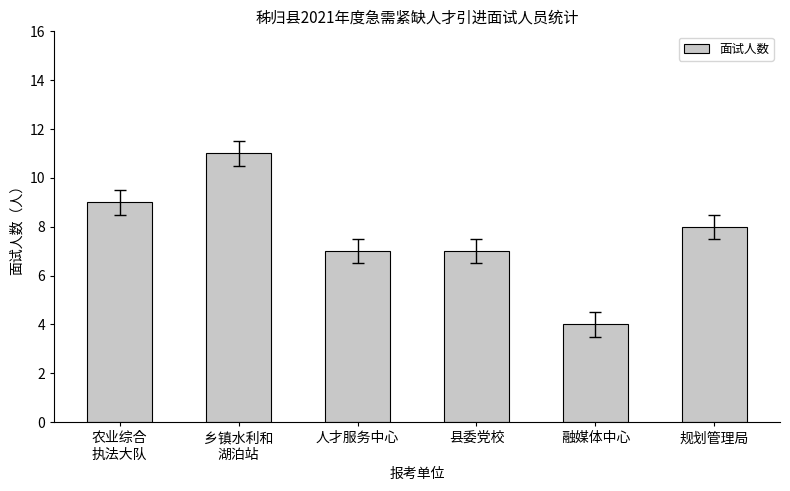

Reading left to right, transcribe all the data shown in this chart.

9	11	7	7	4	8